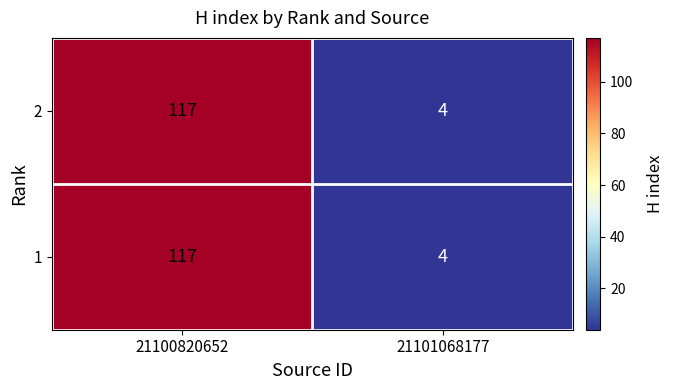

What is the lowest value of the 2 series?

4